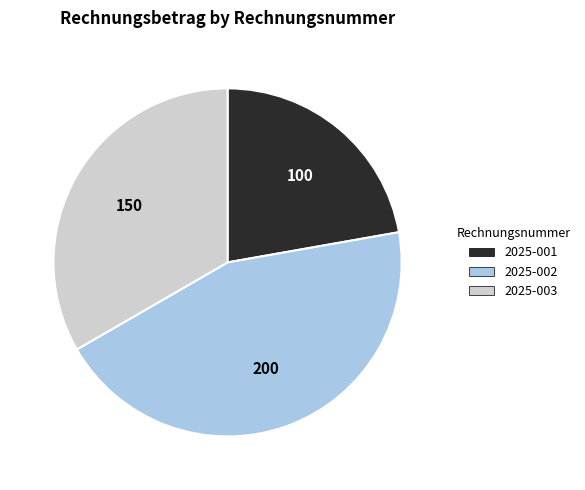

True or false: 2025-003 accounts for 20% of the total.

False